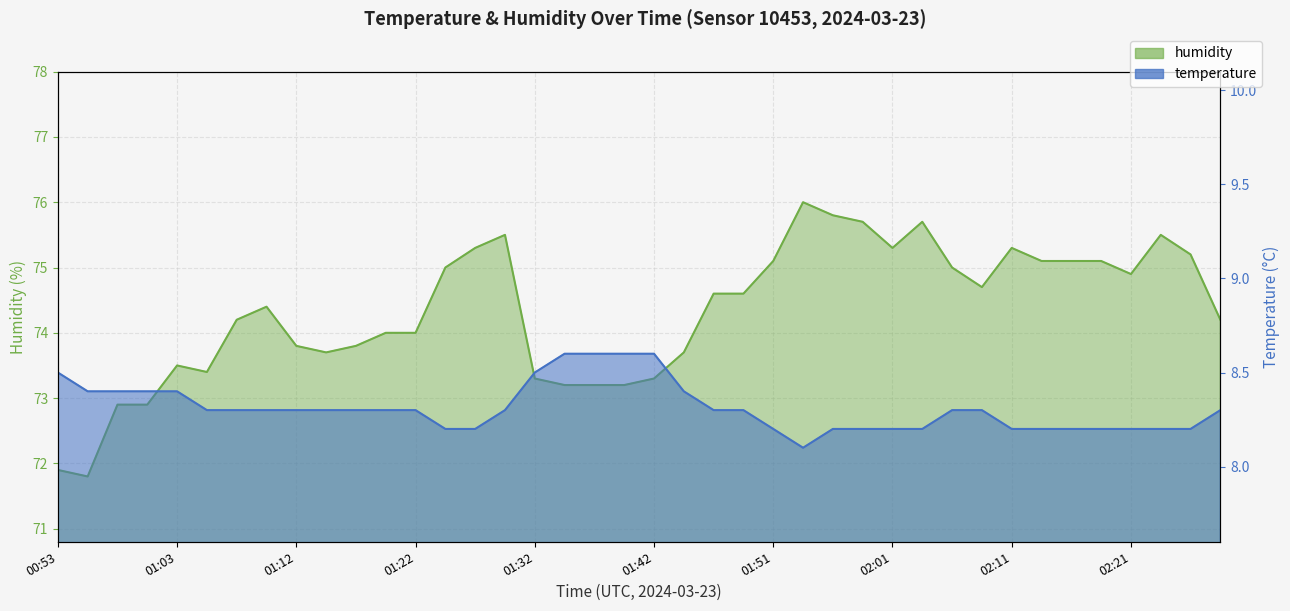

What is the total value across all series at 01:25?

83.2